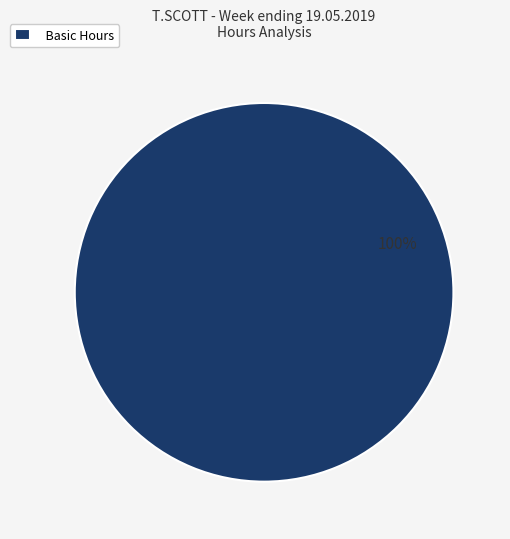

Rank the categories by value from lowest to highest.

Basic Hours